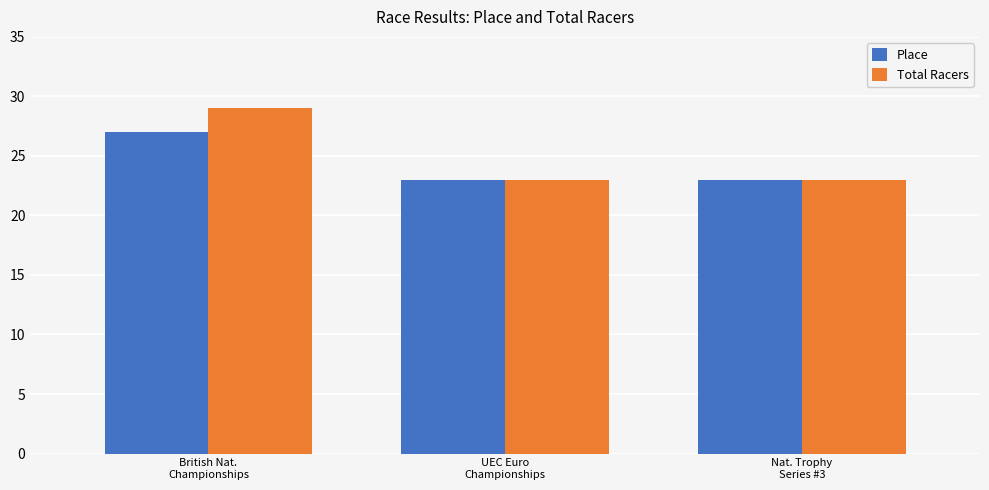

List the series in order of their peak value, highest first.

Total Racers, Place